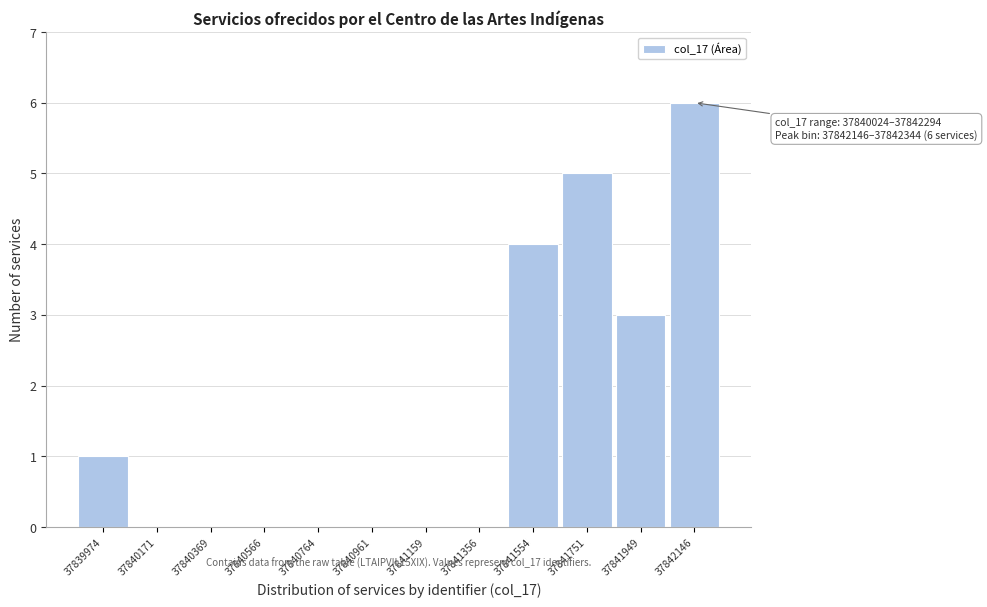

Reading left to right, transcribe all the data shown in this chart.

37839974=1	37840171=0	37840369=0	37840566=0	37840764=0	37840961=0	37841159=0	37841356=0	37841554=4	37841751=5	37841949=3	37842146=6